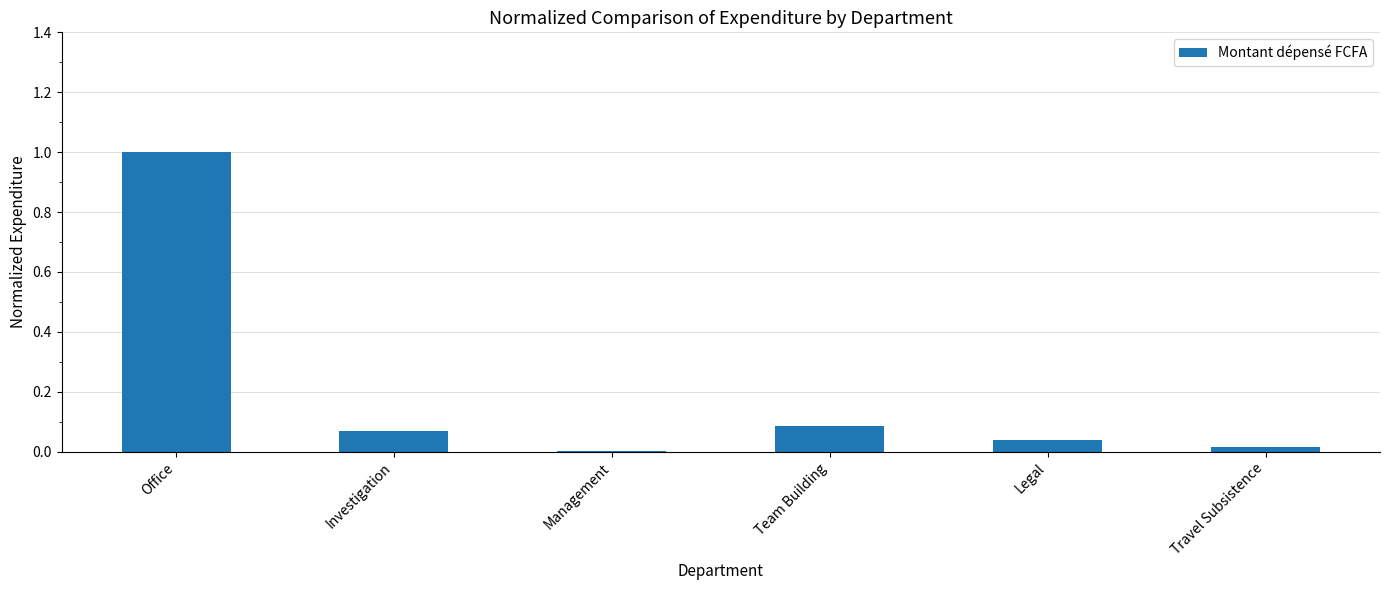

At which label is the value closest to 0?

Management